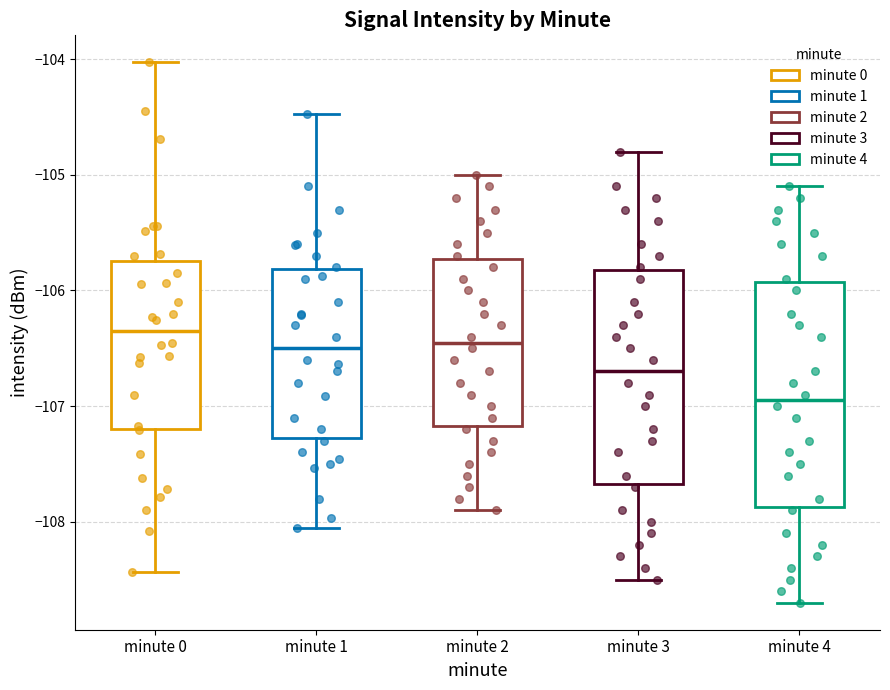

Reading left to right, transcribe this box plot: for each box, give where its median line is, the range the box spans, and where its two whiskers end, as read against the y-axis. The values are not printed on the chart, so give them approximately, as read against the axis.

minute 0: median -106.4, box -107.2 to -105.7, whiskers -108.4 to -104.0
minute 1: median -106.5, box -107.3 to -105.8, whiskers -108.1 to -104.5
minute 2: median -106.4, box -107.2 to -105.7, whiskers -107.9 to -105.0
minute 3: median -106.7, box -107.7 to -105.8, whiskers -108.5 to -104.8
minute 4: median -106.9, box -107.9 to -105.9, whiskers -108.7 to -105.1